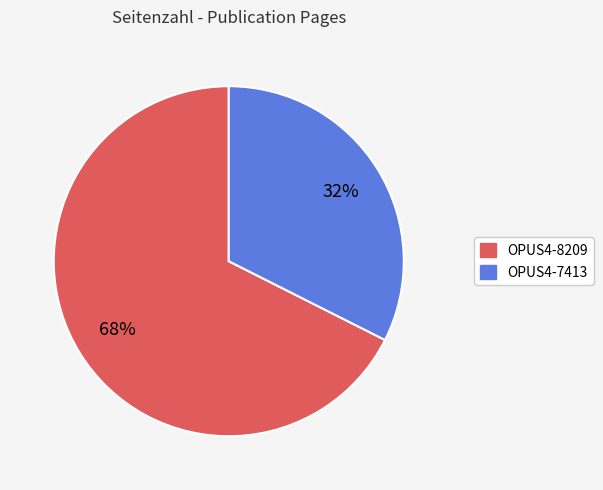

Which slice represents more than half of the pie?

OPUS4-8209